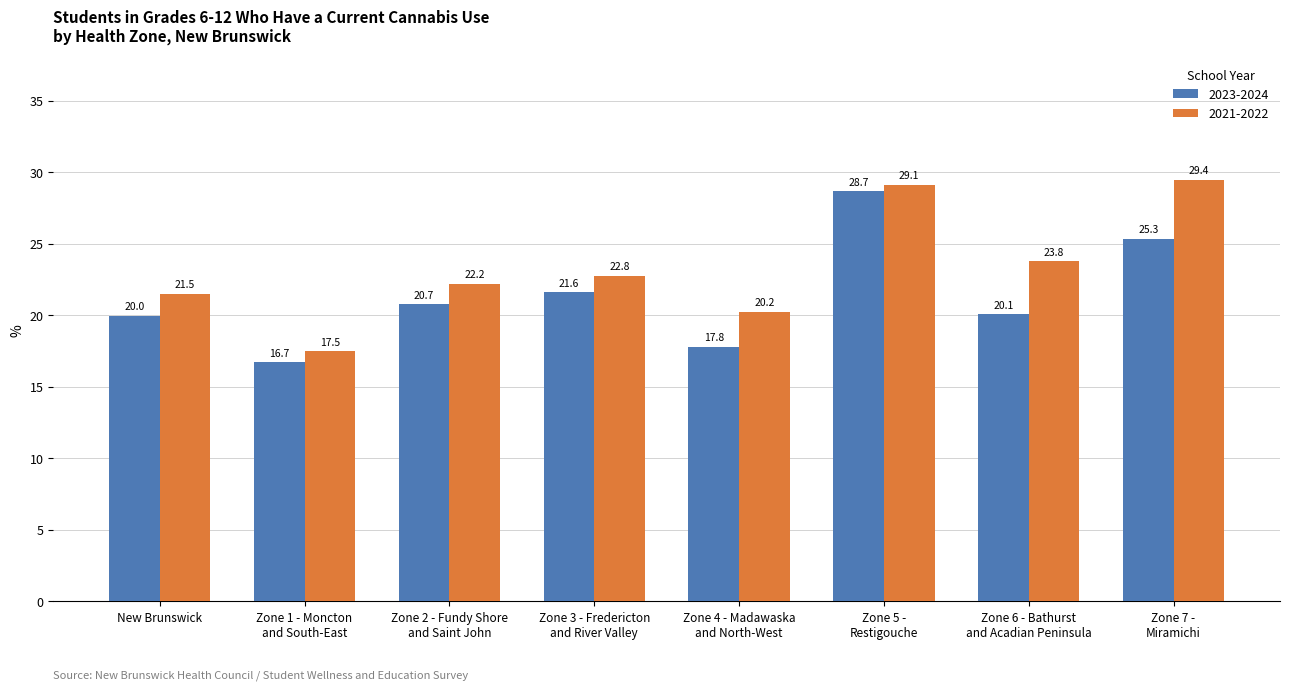

At which category is the sum across all series the highest?

Zone 5 -
Restigouche